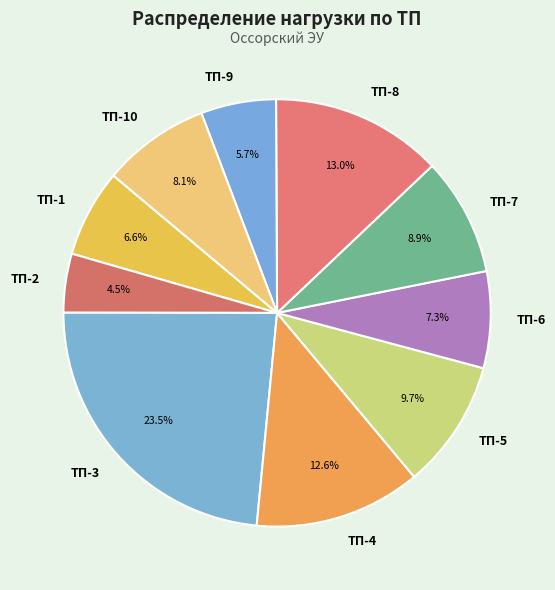

Approximately how many times larger is the value at ТП-7 compared to ТП-8?

0.7